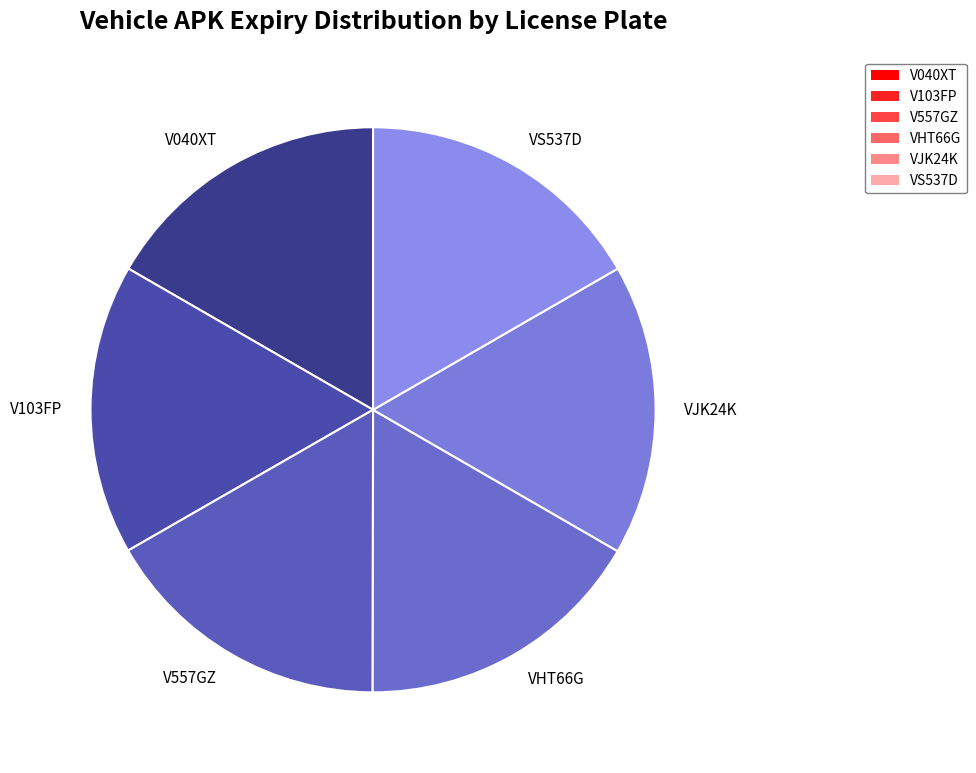

Does any single category account for the majority?

No